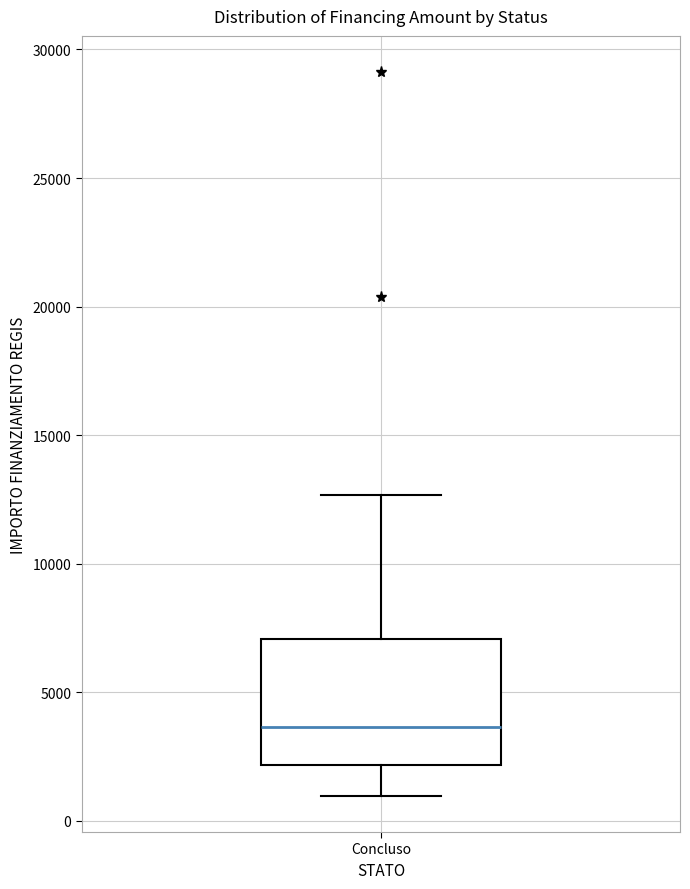

Transcribe this box plot: give where the median line is, the range the box spans, and where the two whiskers end, as read against the y-axis. The values are not printed on the chart, so give them approximately, as read against the axis.

median 3500, box 2000 to 7000, whiskers 1000 to 12500